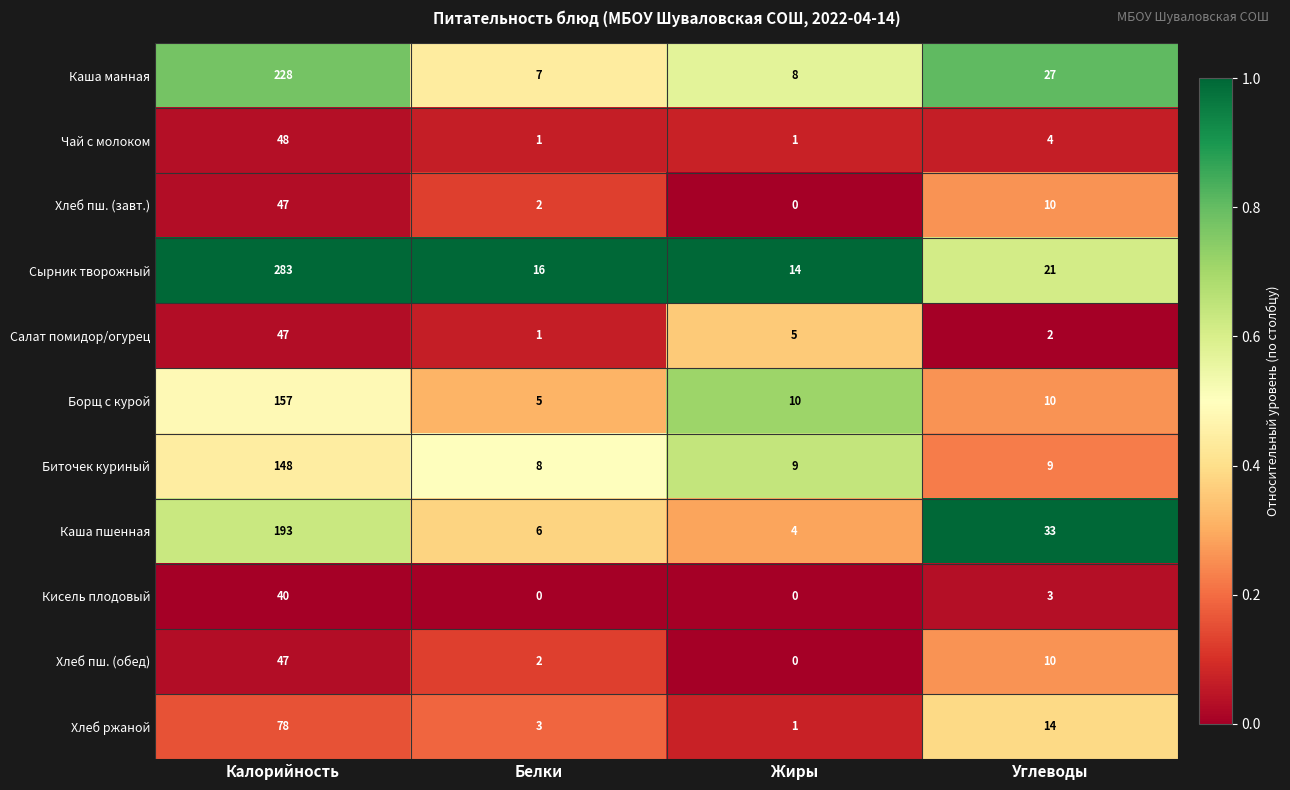

Rank the categories by Сырник творожный value from highest to lowest.

Калорийность, Углеводы, Белки, Жиры